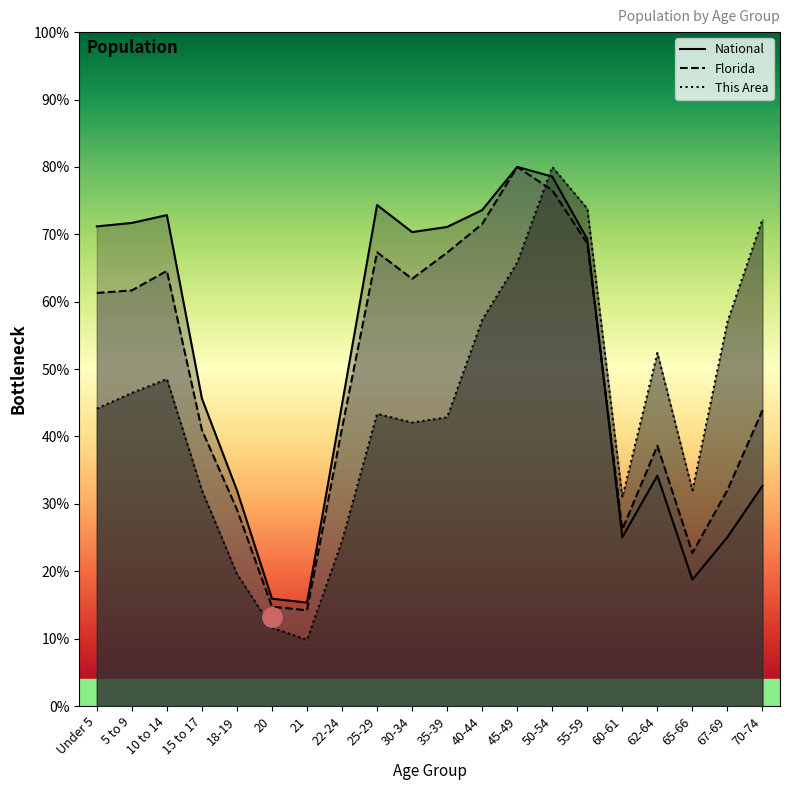

At which label is National closest to 47?

15 to 17